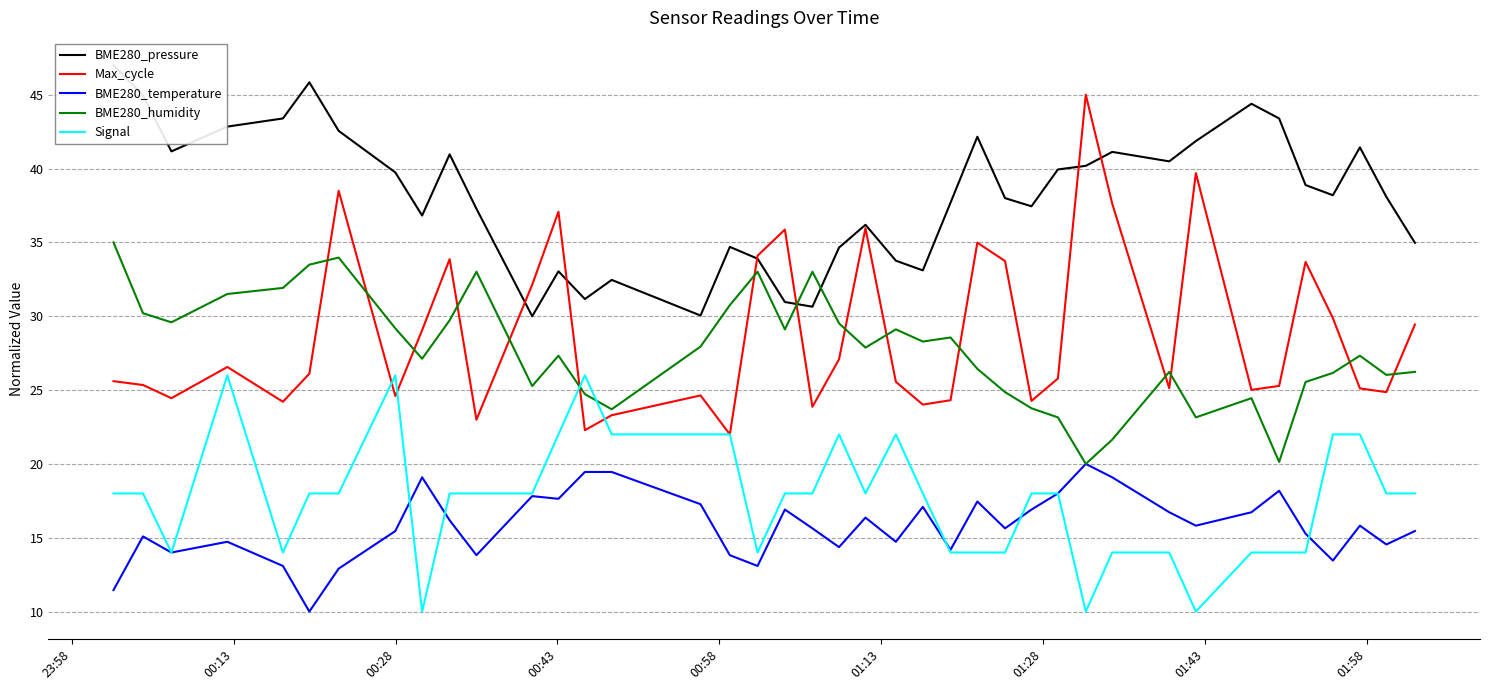

Reading left to right, extract all data points from this chart.

BME280_pressure: 47.0	45.0	41.2	42.8	43.4	45.8	42.6	39.7	36.8	41.0	37.3	30.0	33.0	31.2	32.5	30.0	34.7	33.9	31.0	30.6	34.6	36.2	33.8	33.1	37.7	42.2	38.0	37.4	39.9	40.2	41.1	40.5	41.9	44.4	43.4	38.9	38.2	41.4	38.1	35.0
Max_cycle: 25.6	25.3	24.5	26.6	24.2	26.1	38.5	24.6	29.1	33.9	23.0	32.1	37.1	22.3	23.3	24.6	22.0	34.1	35.9	23.9	27.1	36.0	25.6	24.0	24.3	35.0	33.7	24.3	25.8	45.0	37.6	25.1	39.7	25.0	25.3	33.7	29.9	25.1	24.9	29.4
BME280_temperature: 11.5	15.1	14.0	14.7	13.1	10.0	12.9	15.5	19.1	16.2	13.8	17.8	17.6	19.5	19.5	17.3	13.8	13.1	16.9	15.6	14.4	16.4	14.7	17.1	14.2	17.5	15.6	16.9	18.0	20.0	19.1	16.7	15.8	16.7	18.2	15.3	13.5	15.8	14.5	15.5
BME280_humidity: 35.0	30.2	29.6	31.5	31.9	33.5	34.0	29.2	27.1	29.7	33.0	25.3	27.3	24.7	23.7	27.9	30.8	33.0	29.1	33.0	29.5	27.9	29.1	28.3	28.6	26.4	24.9	23.8	23.2	20.0	21.6	26.2	23.2	24.5	20.1	25.5	26.2	27.3	26.0	26.2
Signal: 18.0	18.0	14.0	26.0	14.0	18.0	18.0	26.0	10.0	18.0	18.0	18.0	22.0	26.0	22.0	22.0	22.0	14.0	18.0	18.0	22.0	18.0	22.0	18.0	14.0	14.0	14.0	18.0	18.0	10.0	14.0	14.0	10.0	14.0	14.0	14.0	22.0	22.0	18.0	18.0